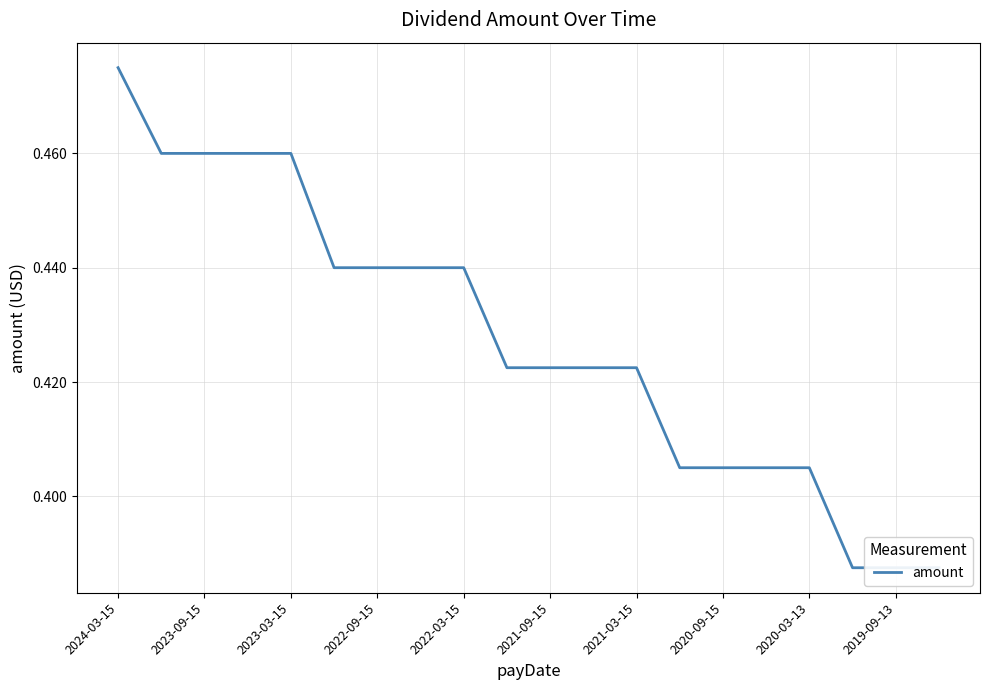

How many categories are shown in the chart?

20